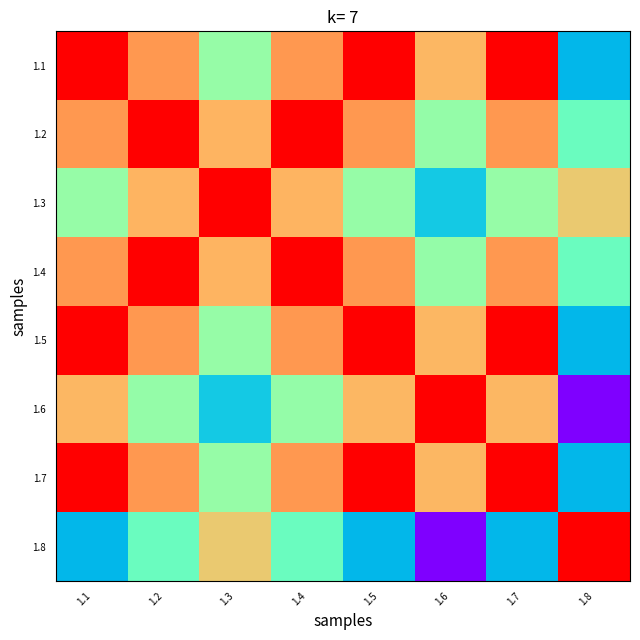

Rank the series by their maximum value, from highest to lowest.

1.1, 1.2, 1.3, 1.4, 1.5, 1.6, 1.7, 1.8